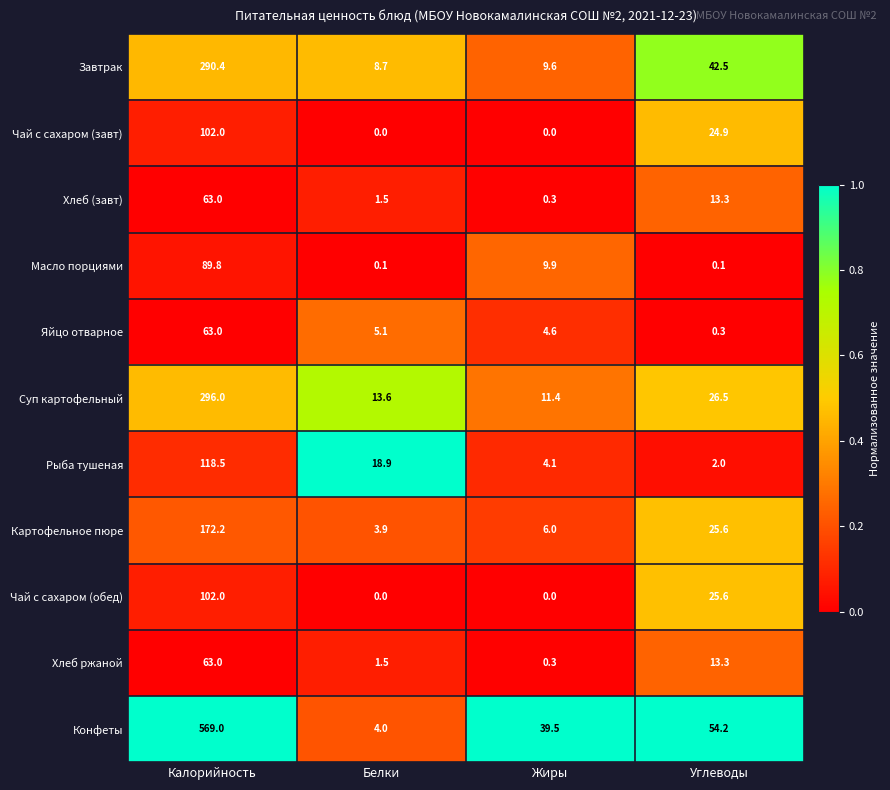

What is the sum of all Чай с сахаром (завт) values?

126.9